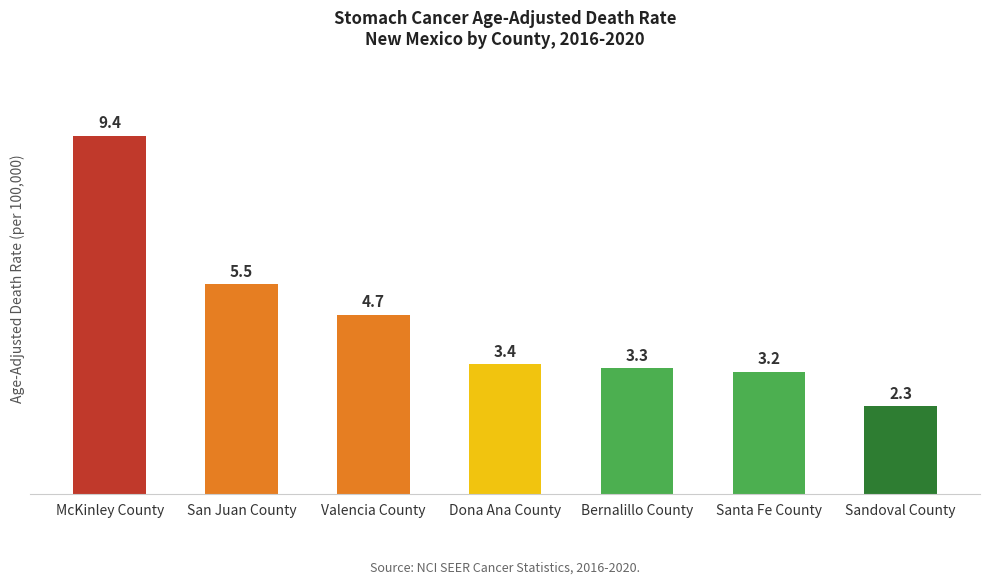

Approximately how many times larger is the value at Valencia County compared to Santa Fe County?

1.5